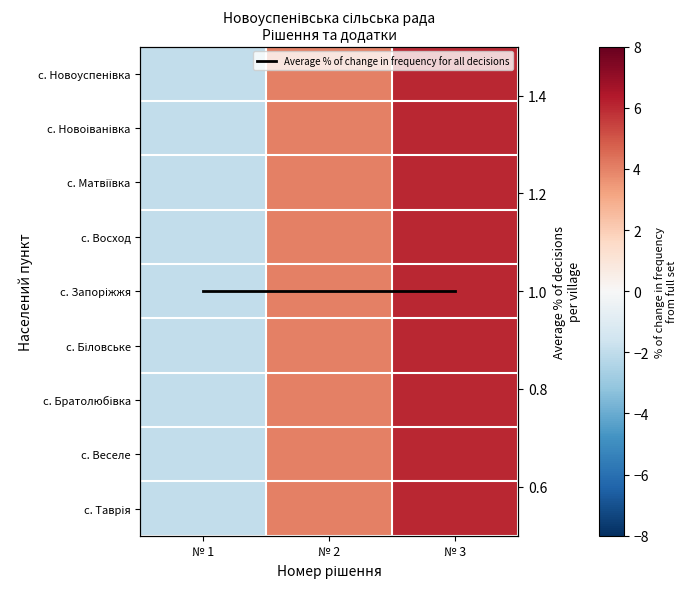

True or false: с. Новоіванівка has a value of 7 at № 2.

False